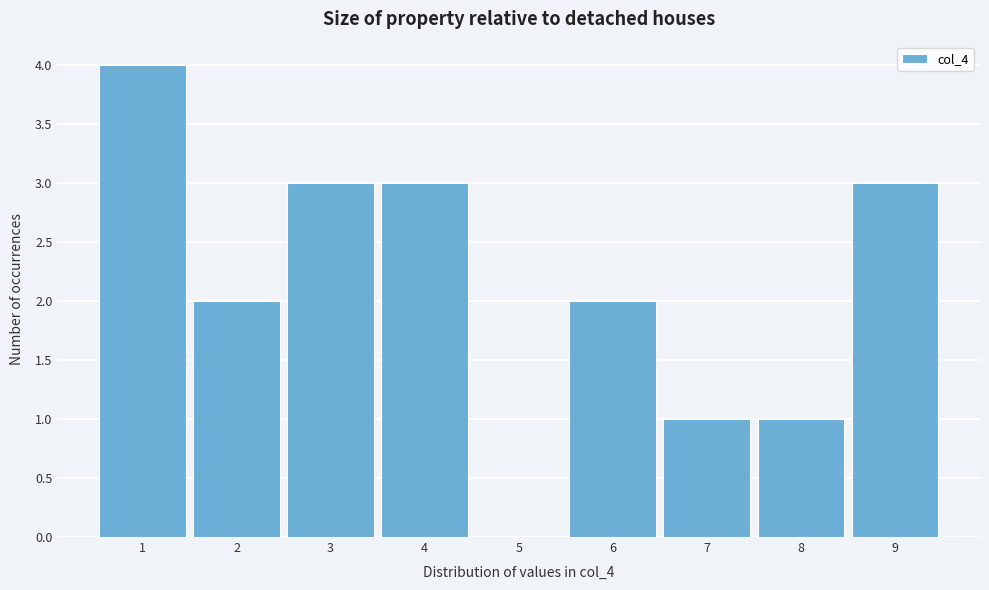

What is the height of the bar covering 5.5 to 6.5 on the x-axis? The values are not printed on the chart, so give them approximately, as read against the axis.

2